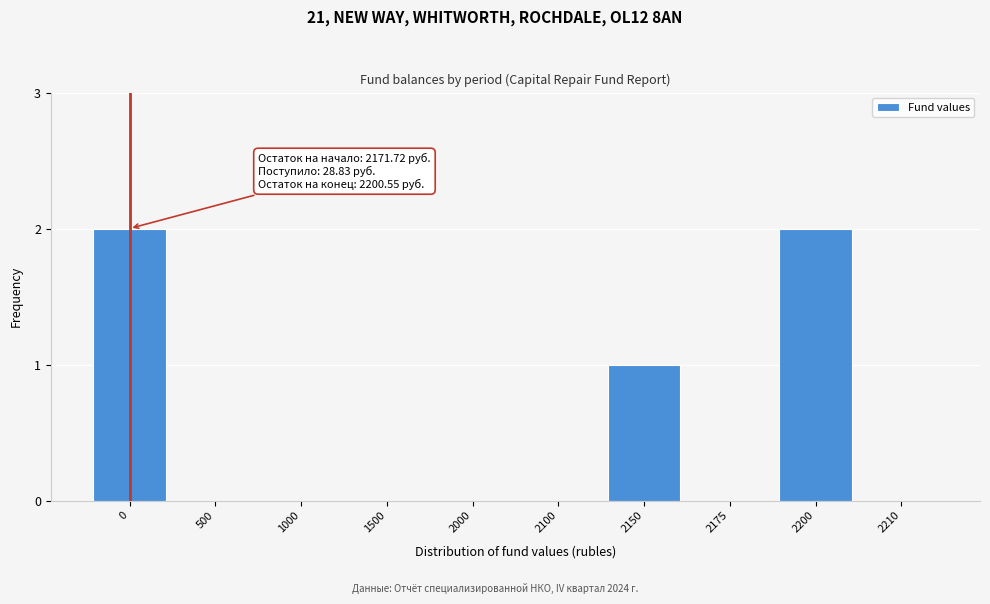

Reading right to left, list all the values displayed in this chart.

2210=0	2200=2	2175=0	2150=1	2100=0	2000=0	1500=0	1000=0	500=0	0=2